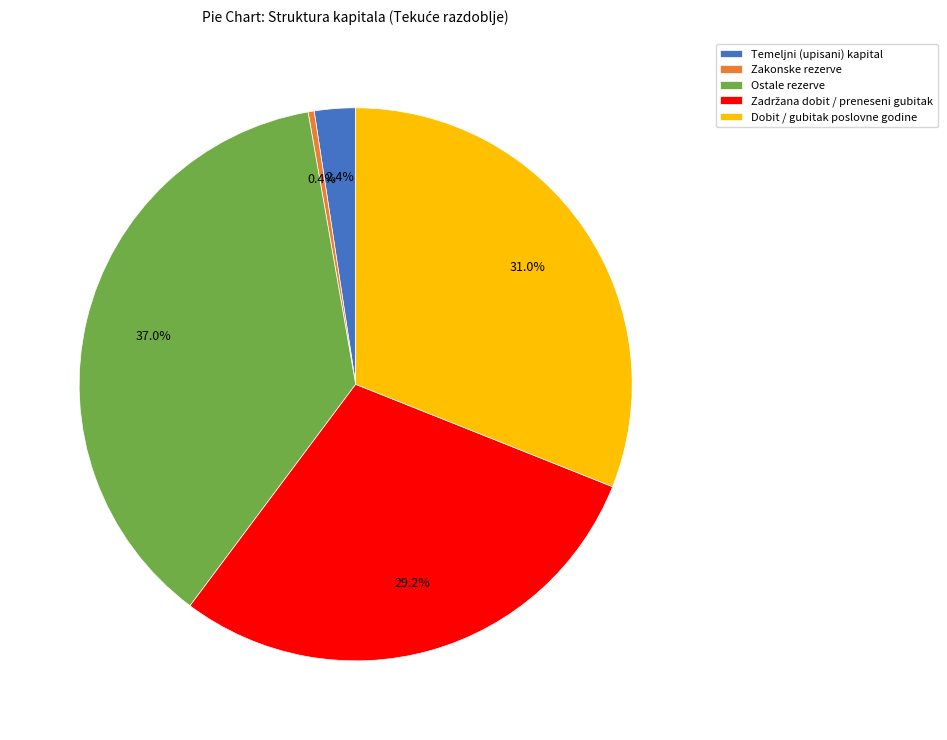

Is there a majority slice in this chart?

No